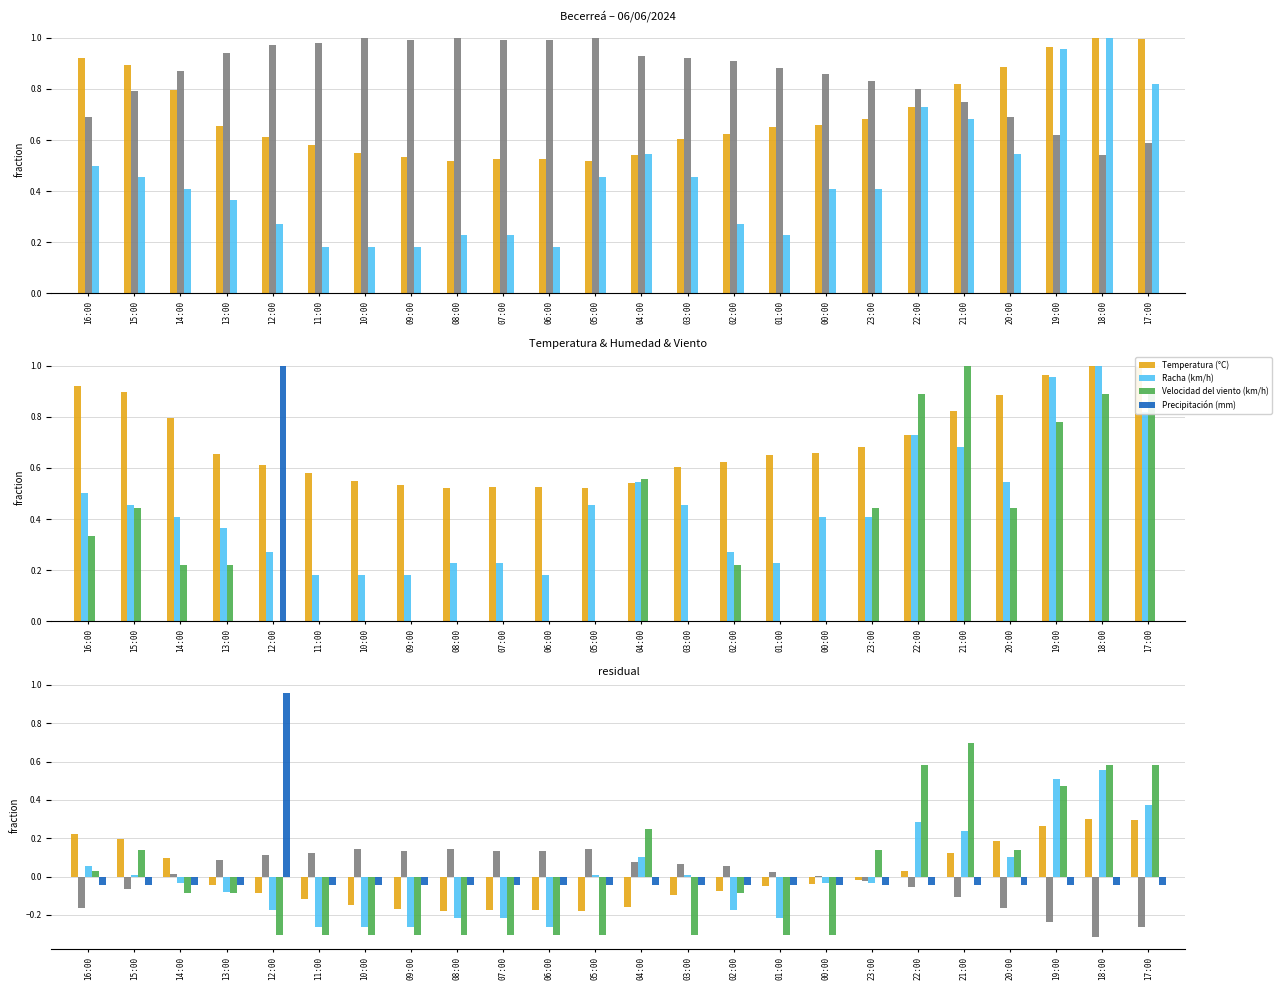

Reading right to left, list all the values displayed in this chart.

Temperatura (°C): 17:00=0.3	18:00=0.3	19:00=0.3	20:00=0.2	21:00=0.1	22:00=0.0	23:00=-0.0	00:00=-0.0	01:00=-0.0	02:00=-0.1	03:00=-0.1	04:00=-0.2	05:00=-0.2	06:00=-0.2	07:00=-0.2	08:00=-0.2	09:00=-0.2	10:00=-0.1	11:00=-0.1	12:00=-0.1	13:00=-0.0	14:00=0.1	15:00=0.2	16:00=0.2
Humedad (%): 17:00=-0.3	18:00=-0.3	19:00=-0.2	20:00=-0.2	21:00=-0.1	22:00=-0.1	23:00=-0.0	00:00=0.0	01:00=0.0	02:00=0.1	03:00=0.1	04:00=0.1	05:00=0.1	06:00=0.1	07:00=0.1	08:00=0.1	09:00=0.1	10:00=0.1	11:00=0.1	12:00=0.1	13:00=0.1	14:00=0.0	15:00=-0.1	16:00=-0.2
Racha (km/h): 17:00=0.4	18:00=0.6	19:00=0.5	20:00=0.1	21:00=0.2	22:00=0.3	23:00=-0.0	00:00=-0.0	01:00=-0.2	02:00=-0.2	03:00=0.0	04:00=0.1	05:00=0.0	06:00=-0.3	07:00=-0.2	08:00=-0.2	09:00=-0.3	10:00=-0.3	11:00=-0.3	12:00=-0.2	13:00=-0.1	14:00=-0.0	15:00=0.0	16:00=0.1
Velocidad del viento (km/h): 17:00=0.6	18:00=0.6	19:00=0.5	20:00=0.1	21:00=0.7	22:00=0.6	23:00=0.1	00:00=-0.3	01:00=-0.3	02:00=-0.1	03:00=-0.3	04:00=0.3	05:00=-0.3	06:00=-0.3	07:00=-0.3	08:00=-0.3	09:00=-0.3	10:00=-0.3	11:00=-0.3	12:00=-0.3	13:00=-0.1	14:00=-0.1	15:00=0.1	16:00=0.0
Precipitación (mm): 17:00=-0.0	18:00=-0.0	19:00=-0.0	20:00=-0.0	21:00=-0.0	22:00=-0.0	23:00=-0.0	00:00=-0.0	01:00=-0.0	02:00=-0.0	03:00=-0.0	04:00=-0.0	05:00=-0.0	06:00=-0.0	07:00=-0.0	08:00=-0.0	09:00=-0.0	10:00=-0.0	11:00=-0.0	12:00=1.0	13:00=-0.0	14:00=-0.0	15:00=-0.0	16:00=-0.0